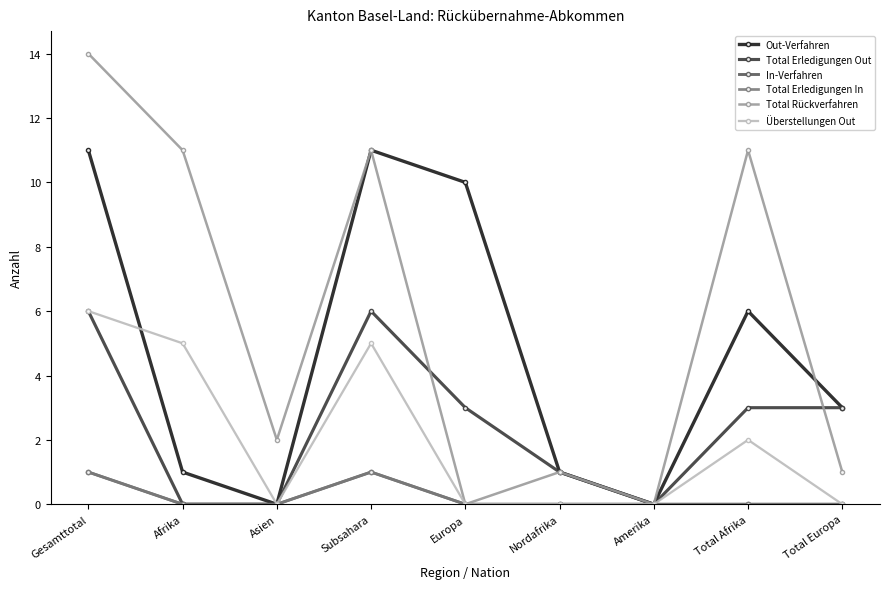

Reading left to right, list all the values displayed in this chart.

Out-Verfahren: Gesamttotal=11	Afrika=1	Asien=0	Subsahara=11	Europa=10	Nordafrika=1	Amerika=0	Total Afrika=6	Total Europa=3
Total Erledigungen Out: Gesamttotal=6	Afrika=0	Asien=0	Subsahara=6	Europa=3	Nordafrika=1	Amerika=0	Total Afrika=3	Total Europa=3
In-Verfahren: Gesamttotal=1	Afrika=0	Asien=0	Subsahara=1	Europa=0	Nordafrika=0	Amerika=0	Total Afrika=0	Total Europa=0
Total Erledigungen In: Gesamttotal=1	Afrika=0	Asien=0	Subsahara=1	Europa=0	Nordafrika=0	Amerika=0	Total Afrika=0	Total Europa=0
Total Rückverfahren: Gesamttotal=14	Afrika=11	Asien=2	Subsahara=11	Europa=0	Nordafrika=1	Amerika=0	Total Afrika=11	Total Europa=1
Überstellungen Out: Gesamttotal=6	Afrika=5	Asien=0	Subsahara=5	Europa=0	Nordafrika=0	Amerika=0	Total Afrika=2	Total Europa=0